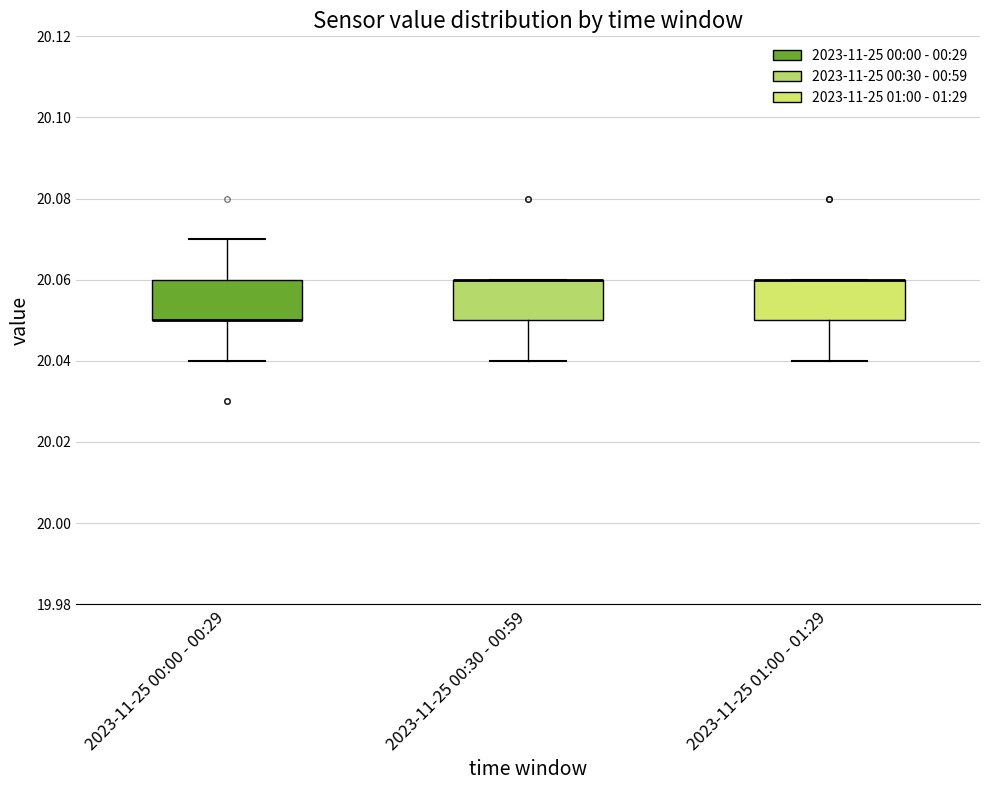

Reading left to right, transcribe this box plot: for each box, give where its median line is, the range the box spans, and where its two whiskers end, as read against the y-axis. The values are not printed on the chart, so give them approximately, as read against the axis.

2023-11-25 00:00 - 00:29: median 20.05 (drawn on the box's lower edge), box 20.05 to 20.06, whiskers 20.04 to 20.07
2023-11-25 00:30 - 00:59: median 20.06 (drawn on the box's upper edge), box 20.05 to 20.06, whiskers 20.04 to 20.06
2023-11-25 01:00 - 01:29: median 20.06 (drawn on the box's upper edge), box 20.05 to 20.06, whiskers 20.04 to 20.06